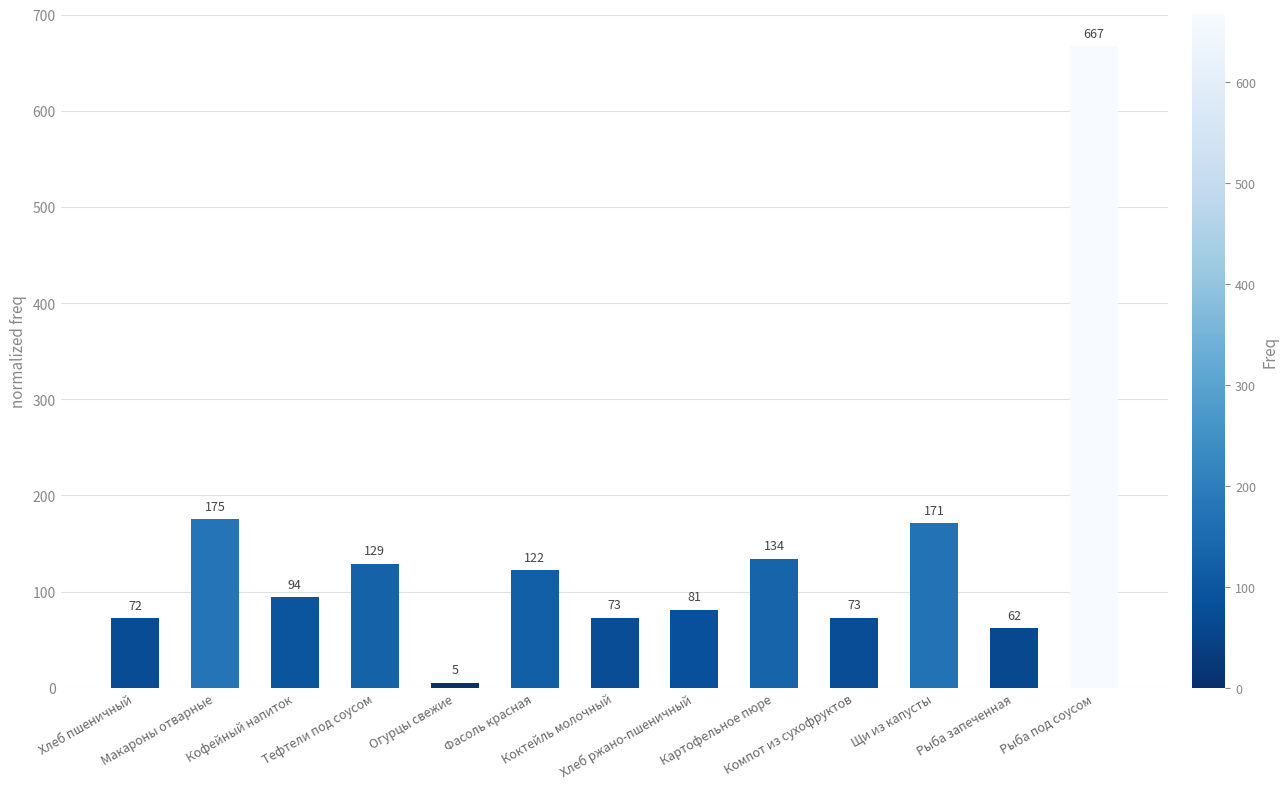

Where is the data nearest to the value 336?

Макароны отварные